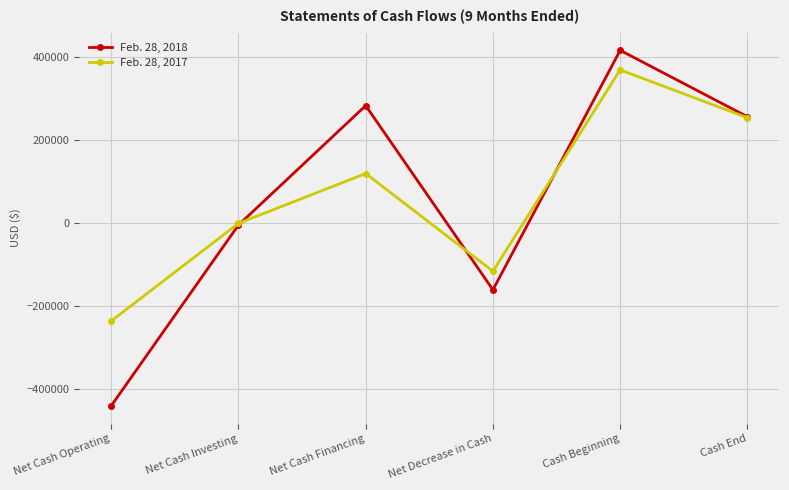

True or false: Feb. 28, 2018 has a value of 416873 at Cash Beginning.

True